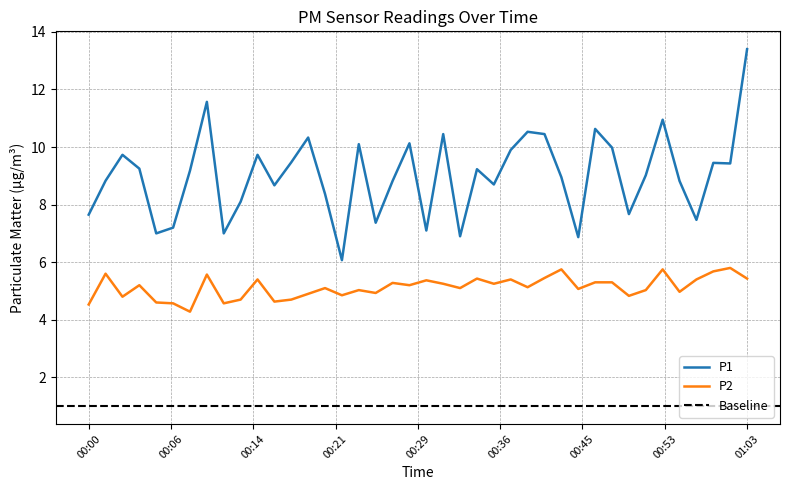

What is the smallest value displayed?

4.3